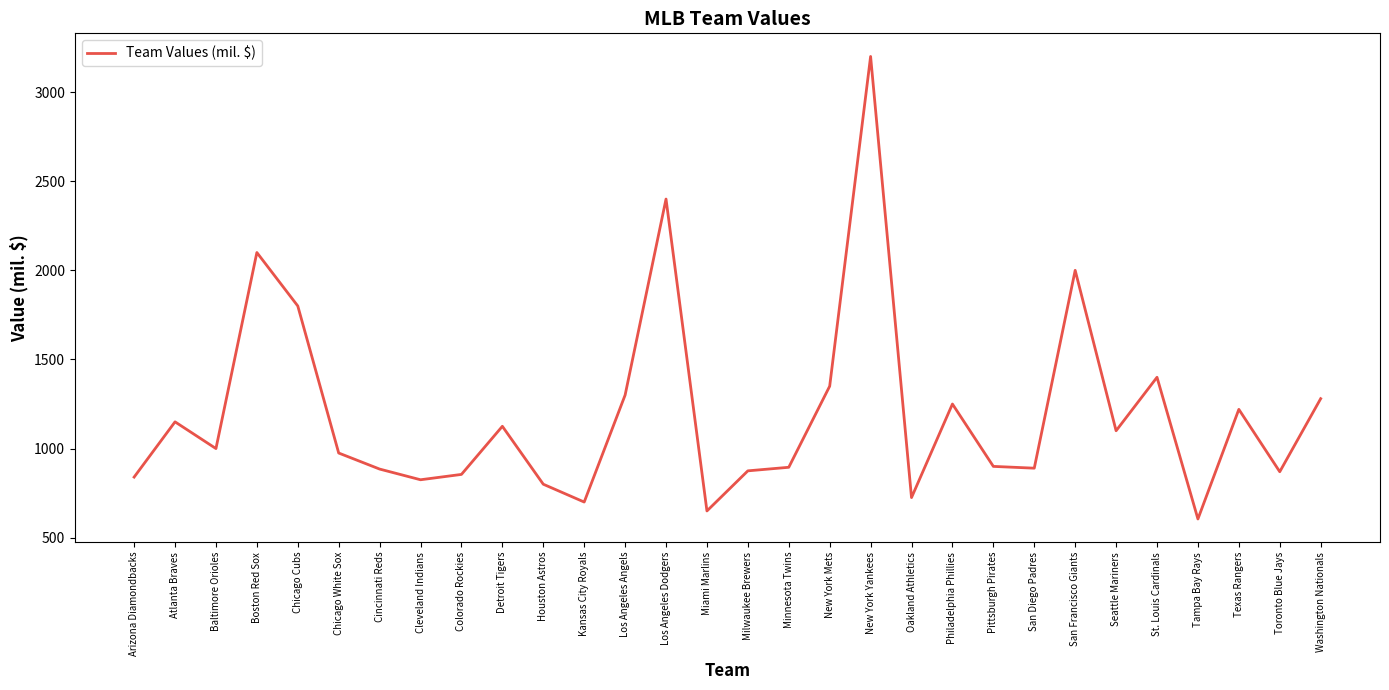

How many categories are shown in the chart?

30